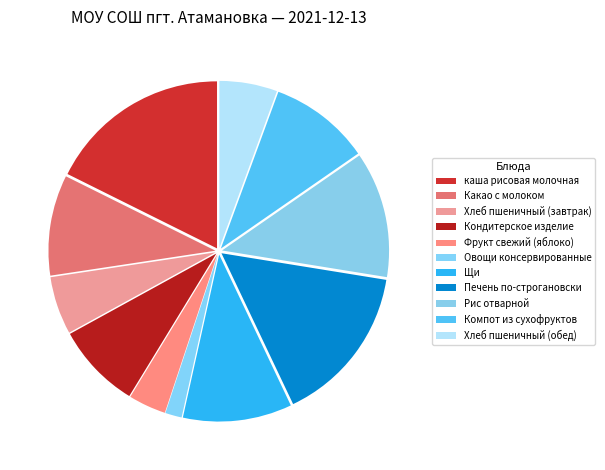

Which category has the biggest portion of the pie?

каша рисовая молочная